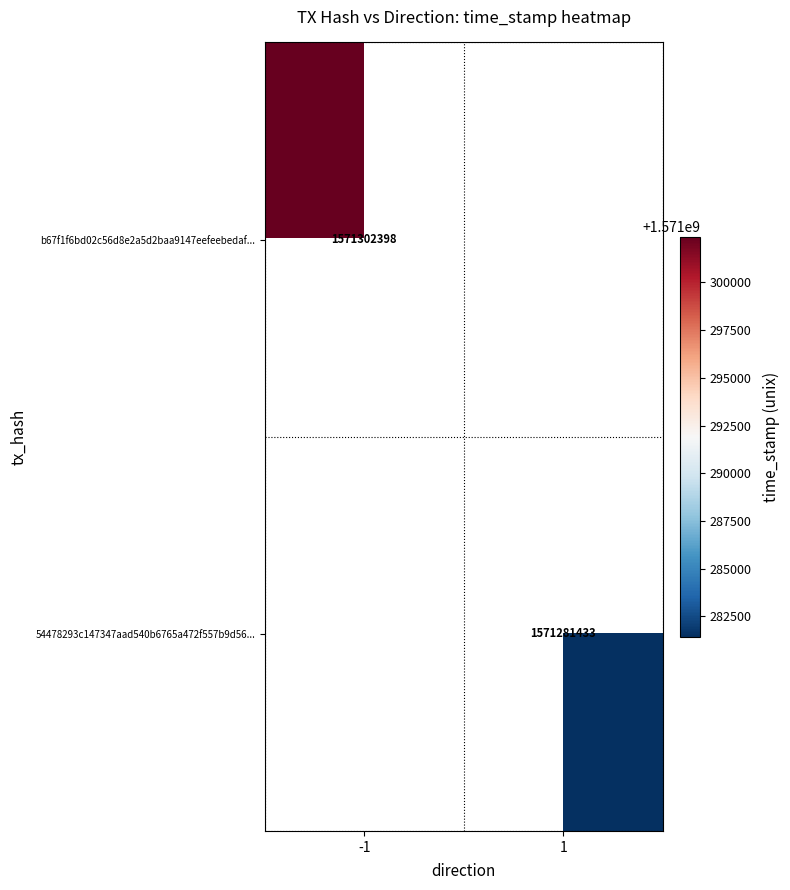

True or false: 54478293c147347aad540b6765a472f557b9d56... has a value of 2300351549 at 1.

False